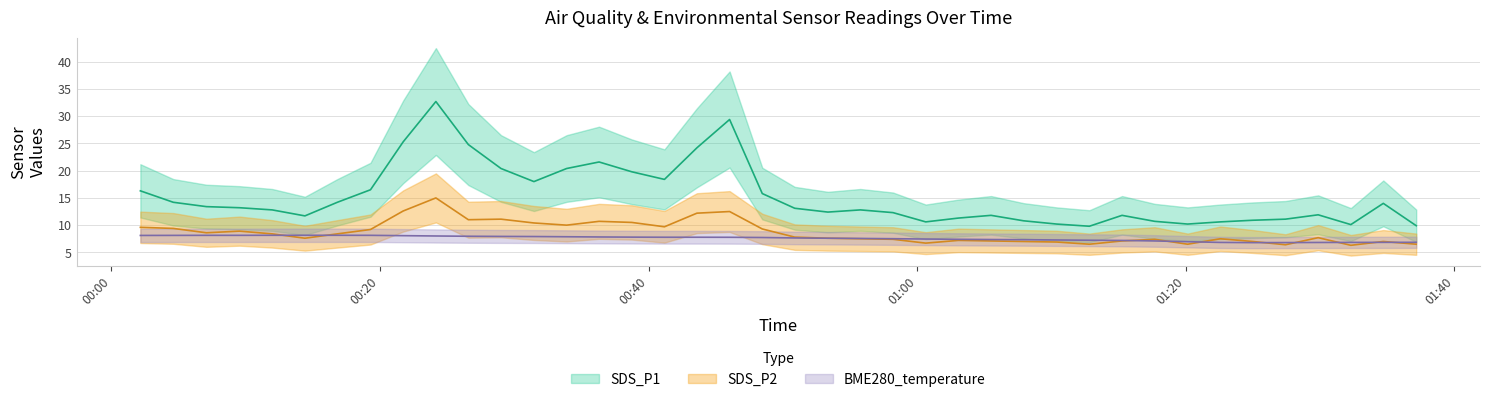

How many values in the SDS_P2 series are below 7?

7